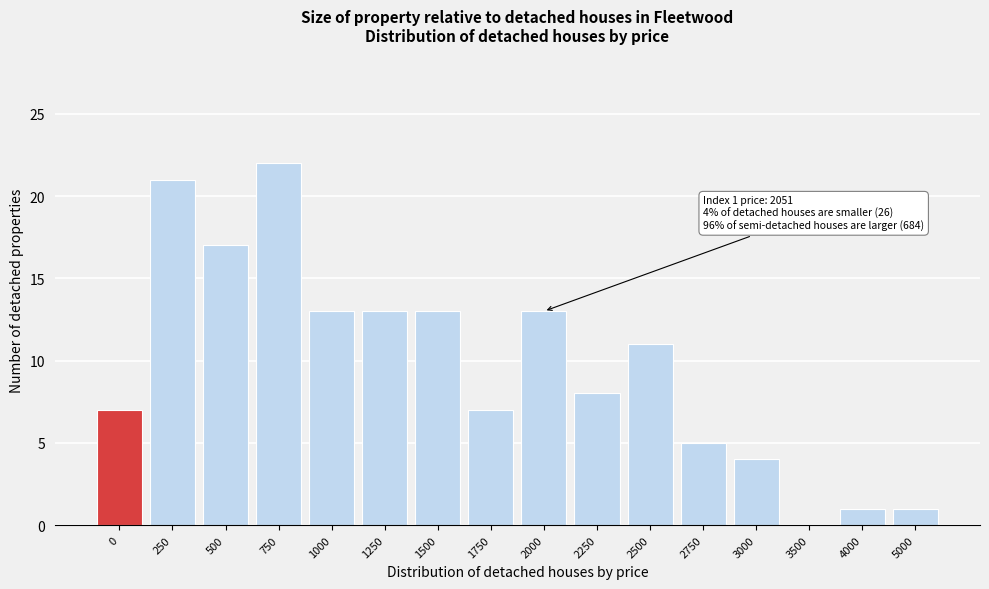

Reading left to right, what are all the values shown in this chart?

0=7	250=21	500=17	750=22	1000=13	1250=13	1500=13	1750=7	2000=13	2250=8	2500=11	2750=5	3000=4	3500=0	4000=1	5000=1